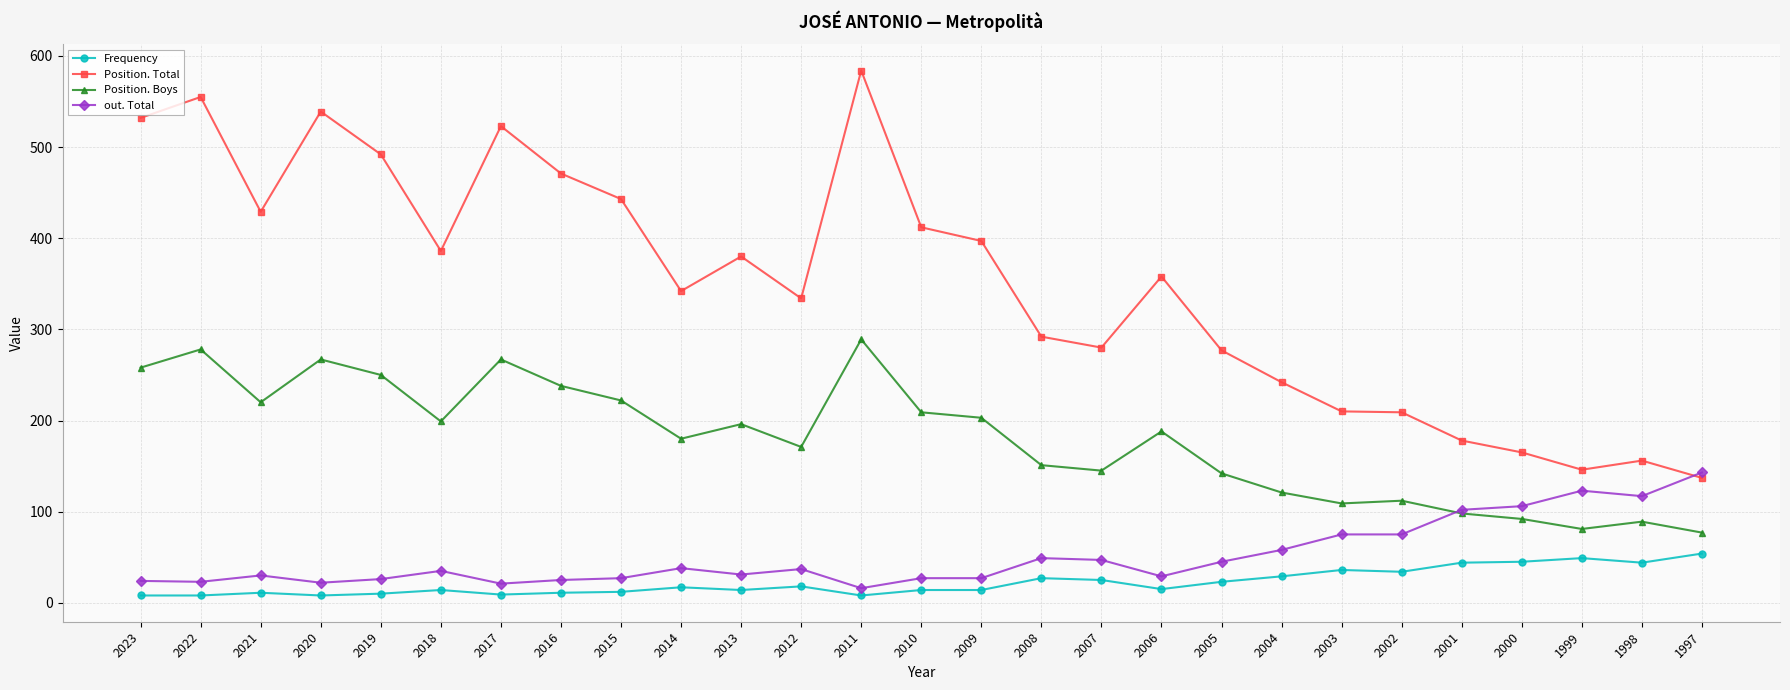

Count the number of categories in the chart.

27